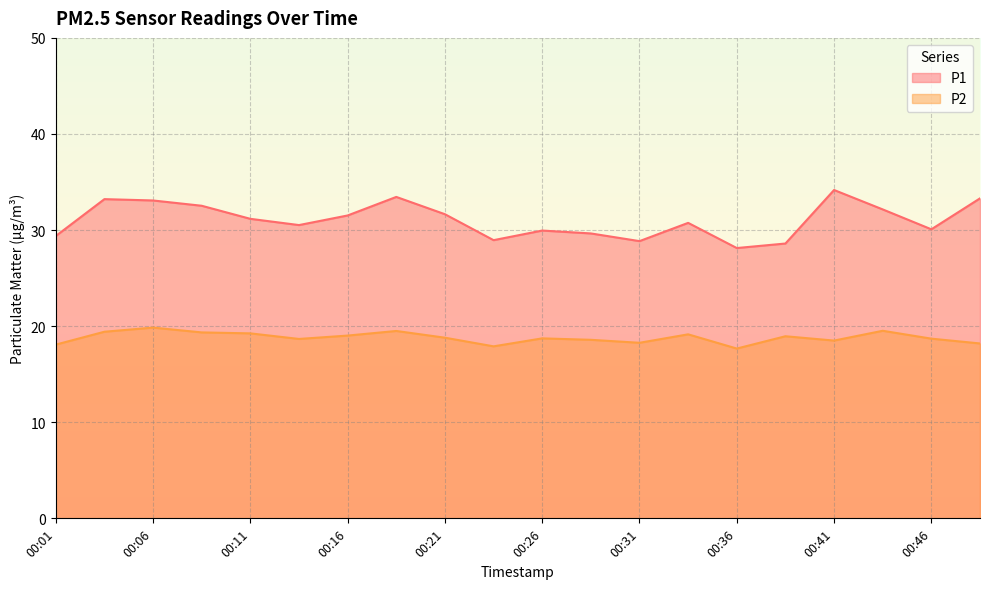

How many lines are shown in the chart?

2